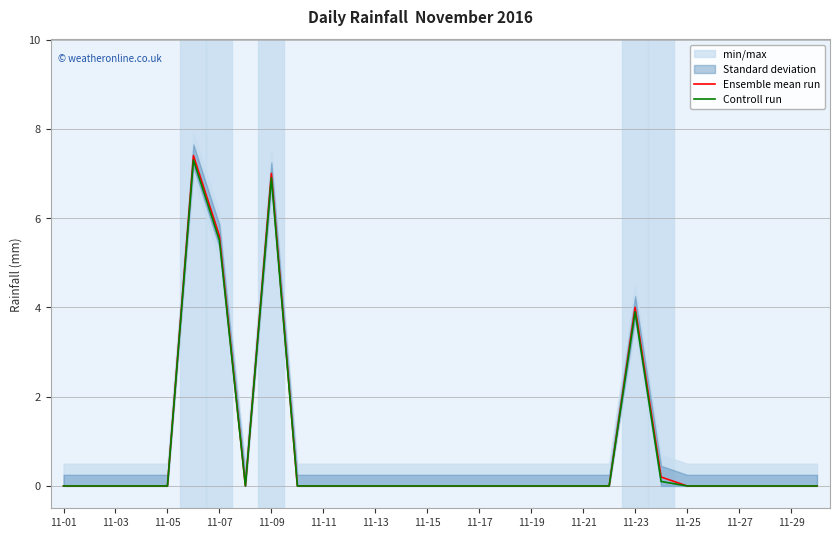

Which category has the lowest value in the Controll run series?

11-01